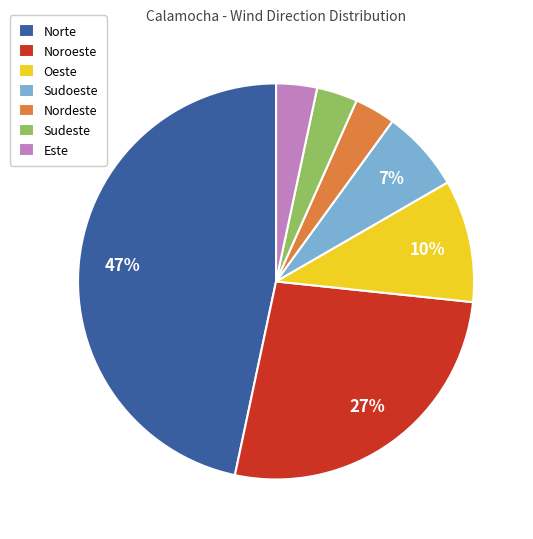

To the nearest percent, what is the combined percentage of Oeste and Sudeste?

13%